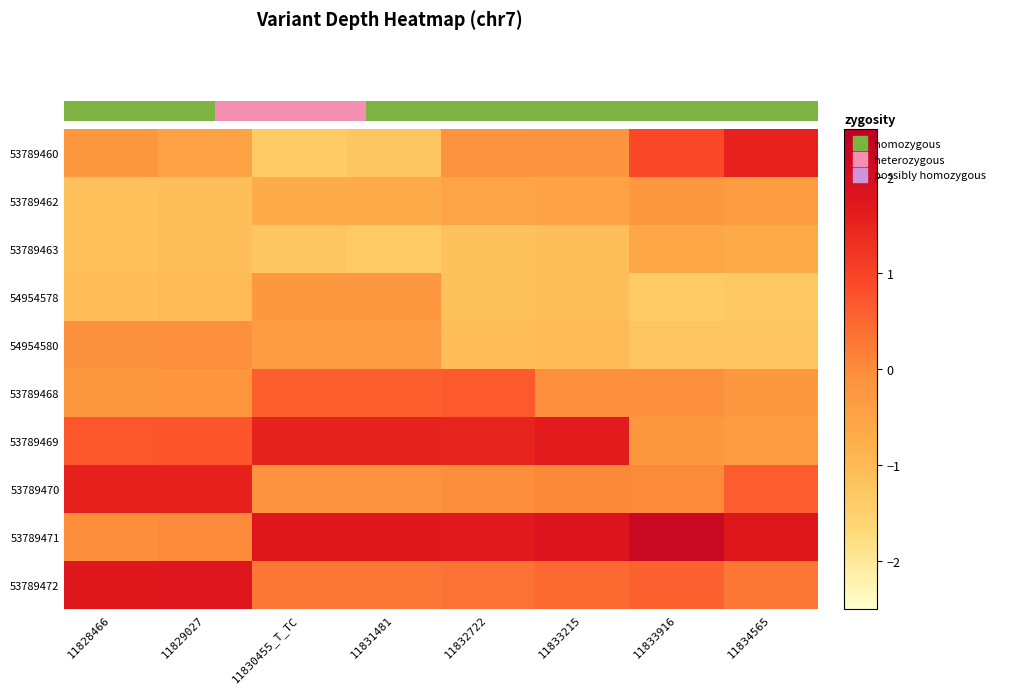

At how many categories does at least one series exceed 0?

8